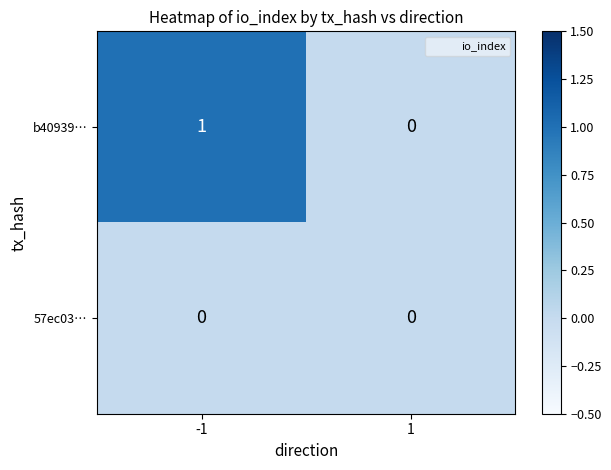

Which series has the widest spread of values?

b40939…